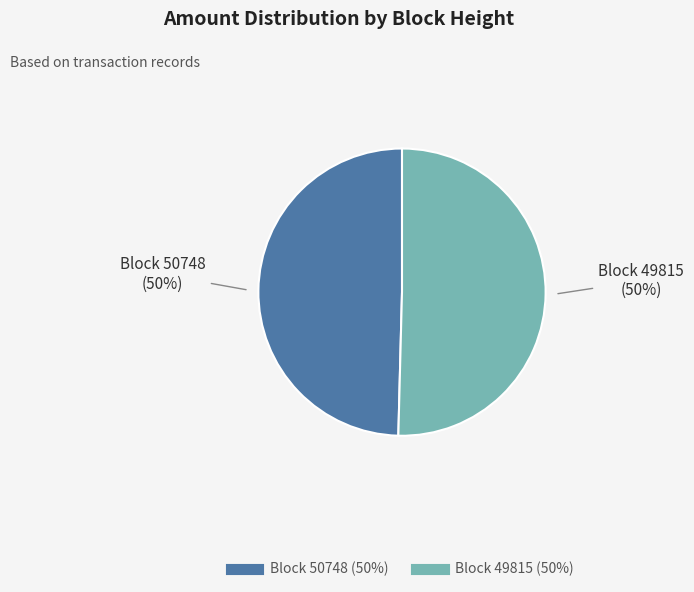

Which category has the biggest portion of the pie?

49815